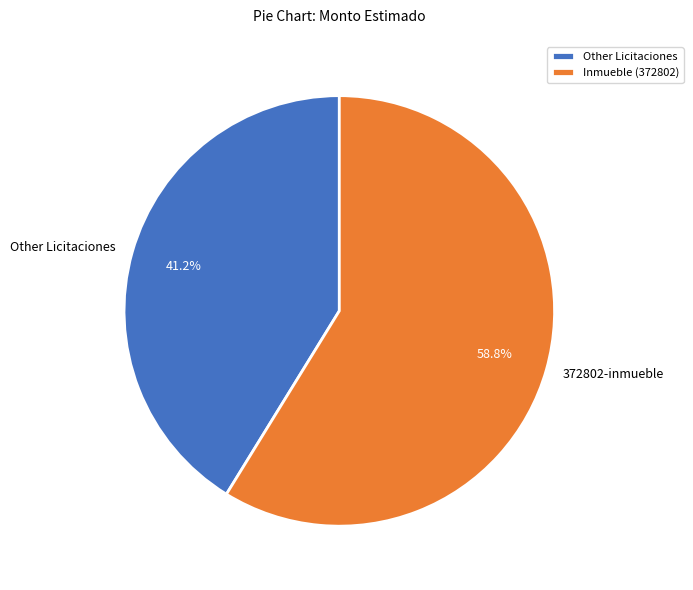

Count the number of slices in the pie.

2